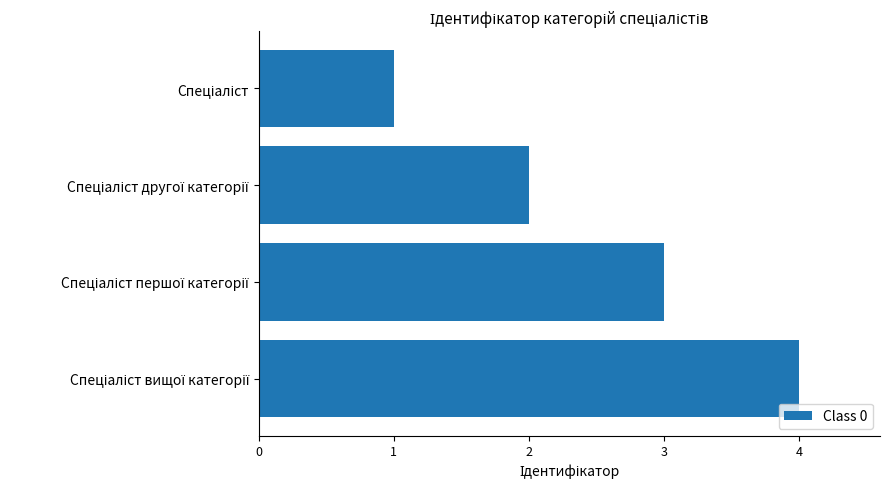

What is the sum of all values?

10